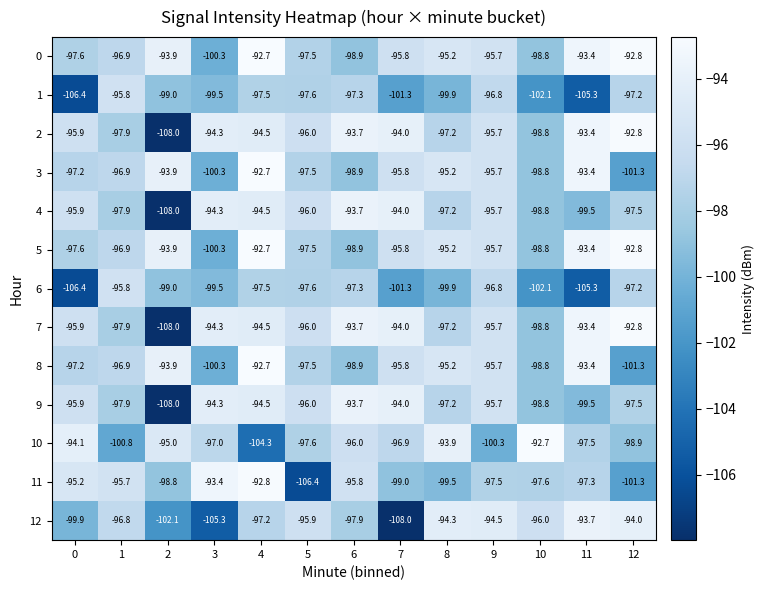

Is the value of 2 at 0 greater than the value of 6 at 4?

Yes